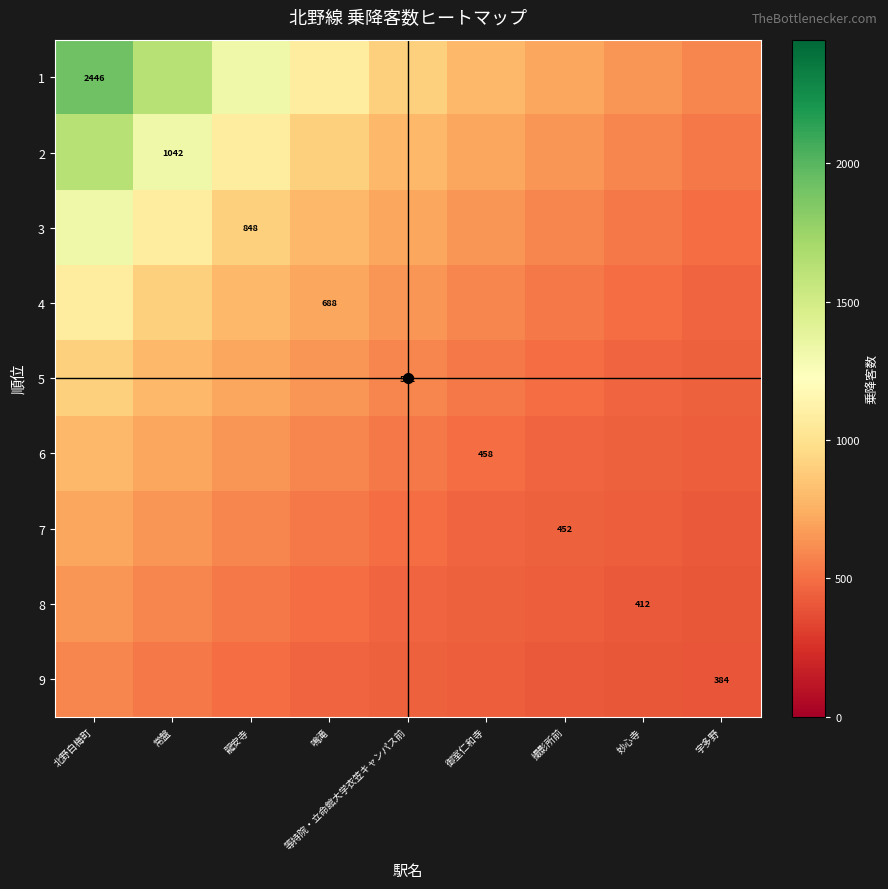

At which category is the sum across all series the highest?

北野白梅町